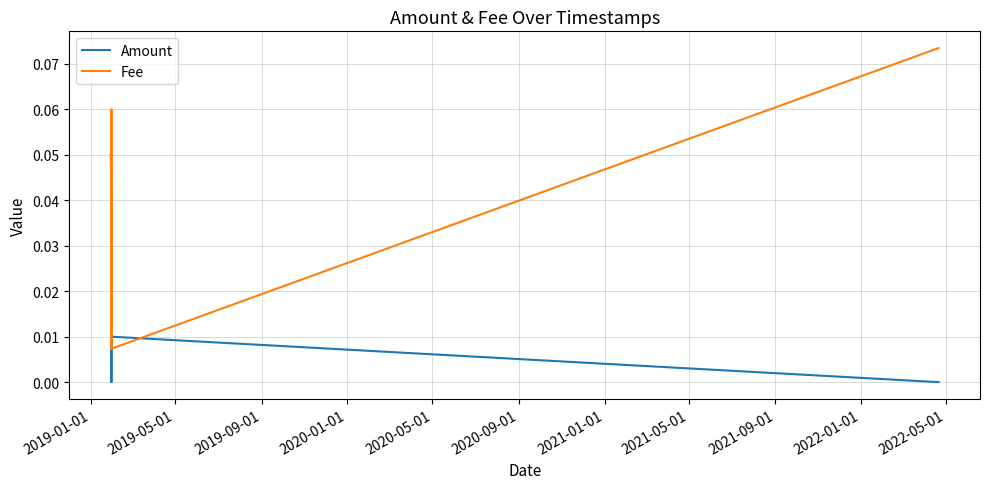

Which series has the largest range (max minus min)?

Fee